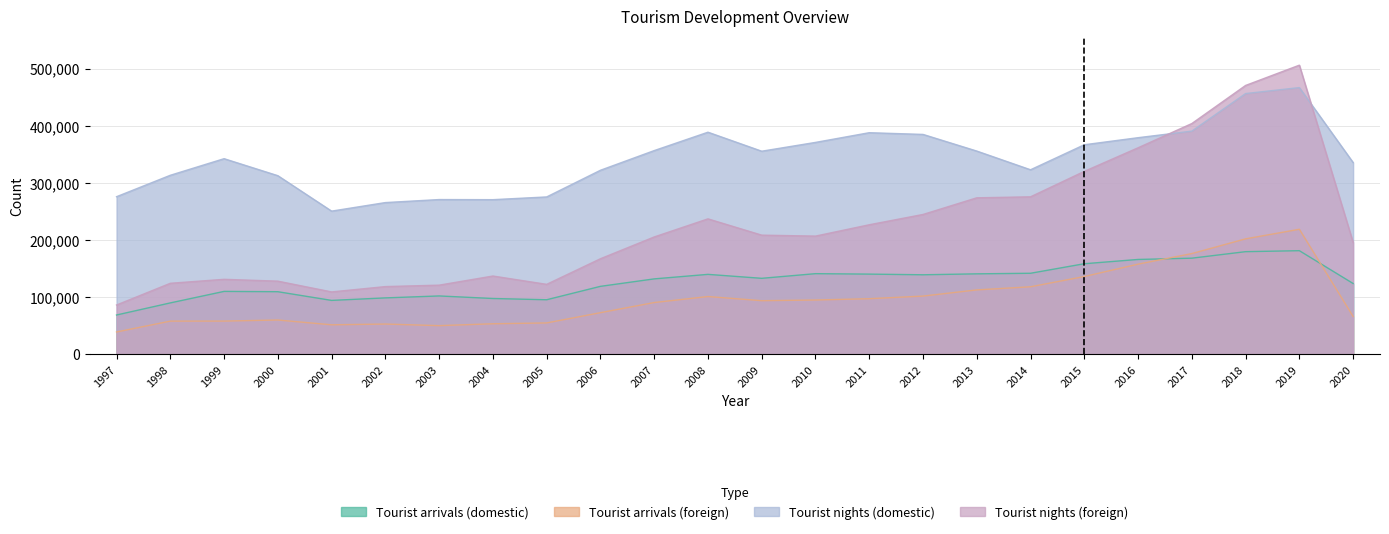

The Tourist arrivals (foreign) series shows 101975 at 2012. True or false?

True